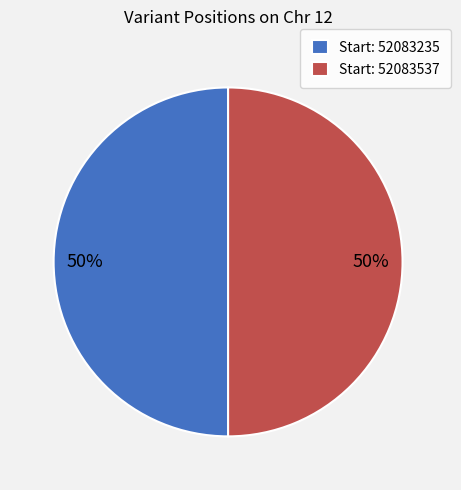

Is the sum of Start: 52083235 and Start: 52083537 greater than half?

Yes